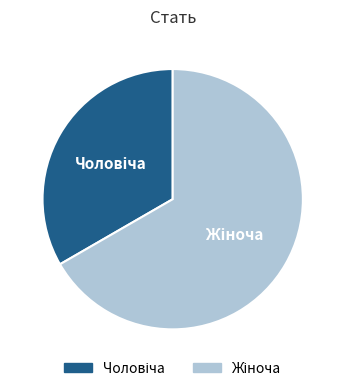

Is there any slice that represents more than half of the pie?

Yes